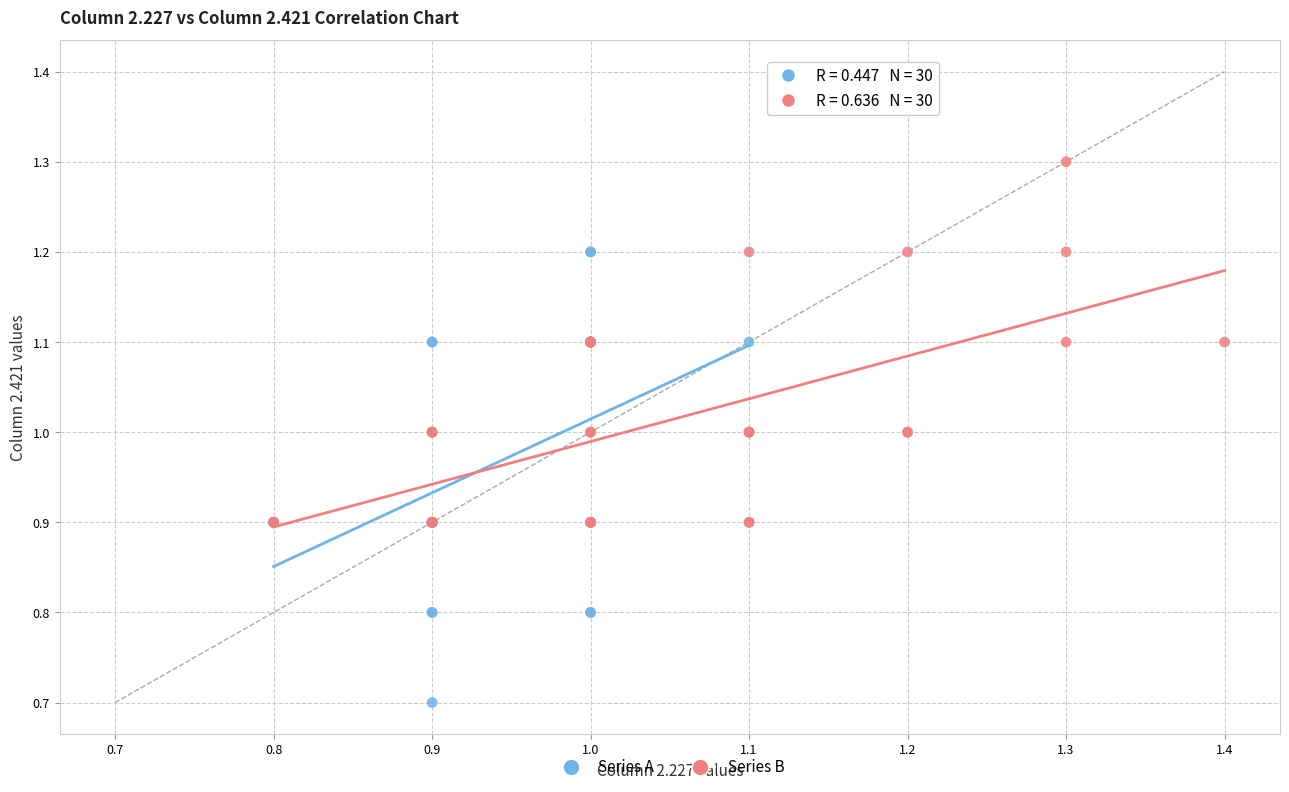

Which series contains the highest Y value?

Series B